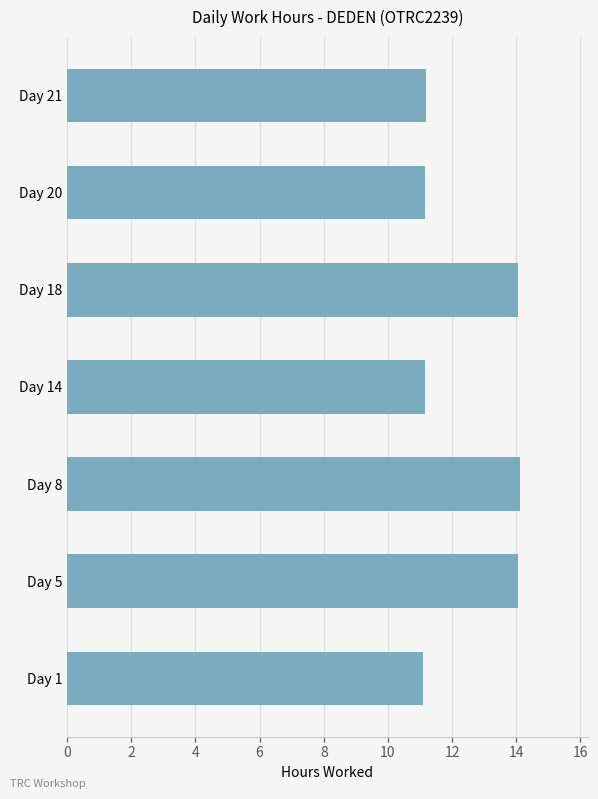

Is it true that the value at Day 20 is 2.6?

False